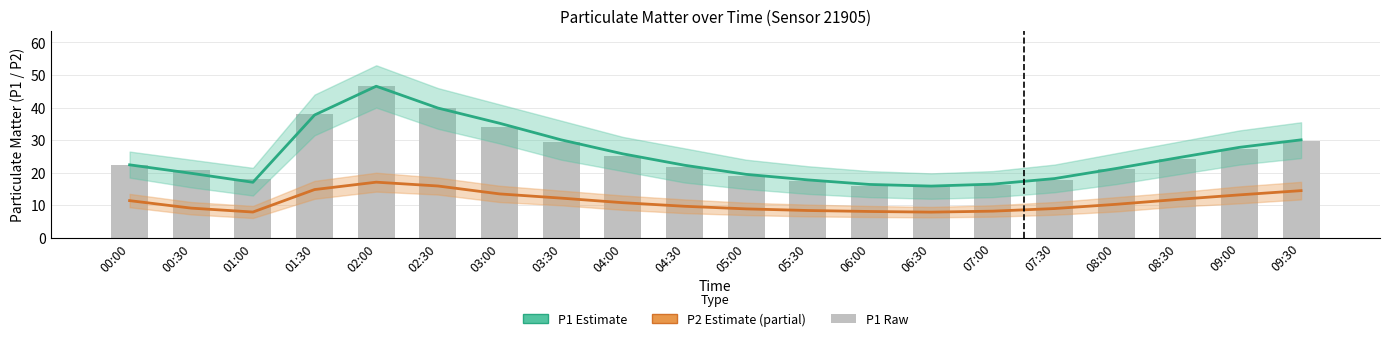

What is the sum of the P1 Estimate values at 01:30 and 08:30?

62.3